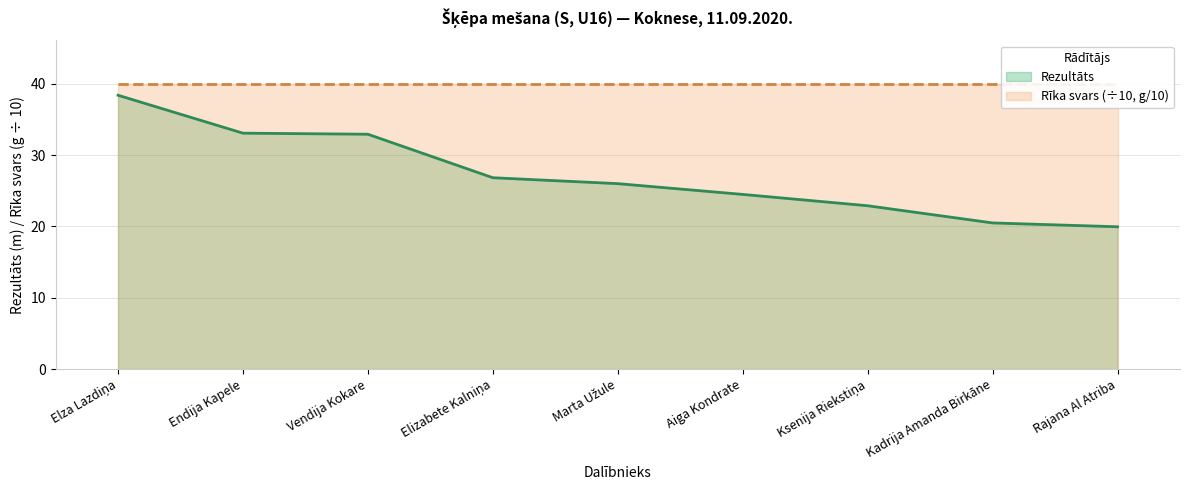

How many values exceed 26?

5